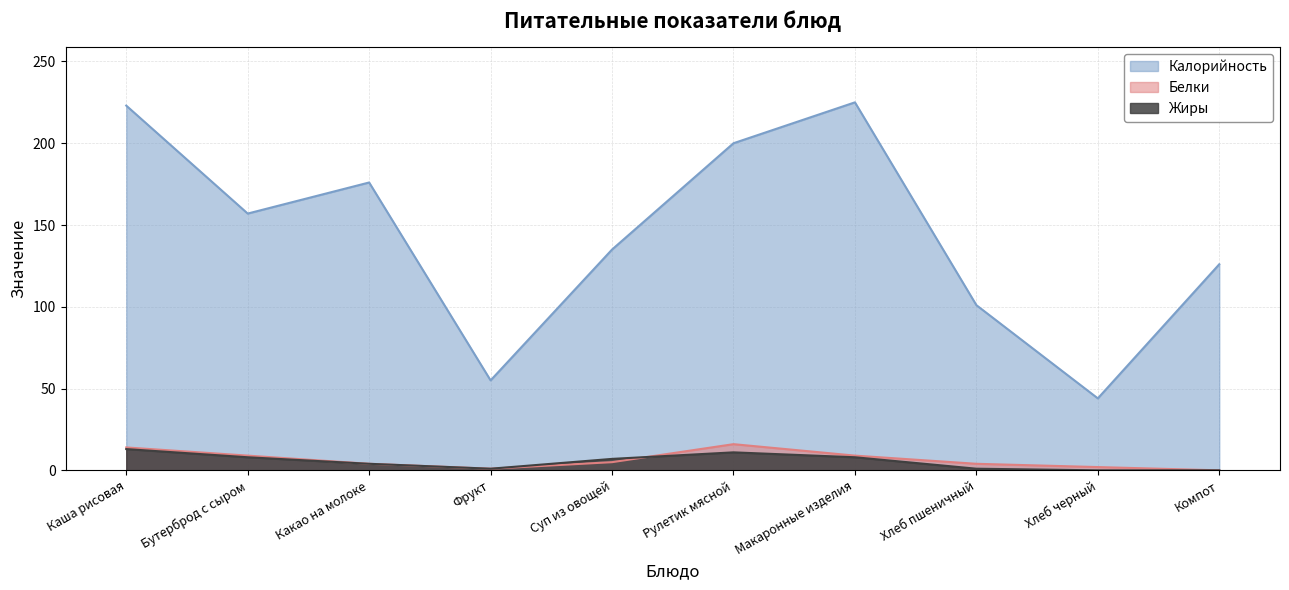

True or false: Калорийность and Белки cross at least once.

False